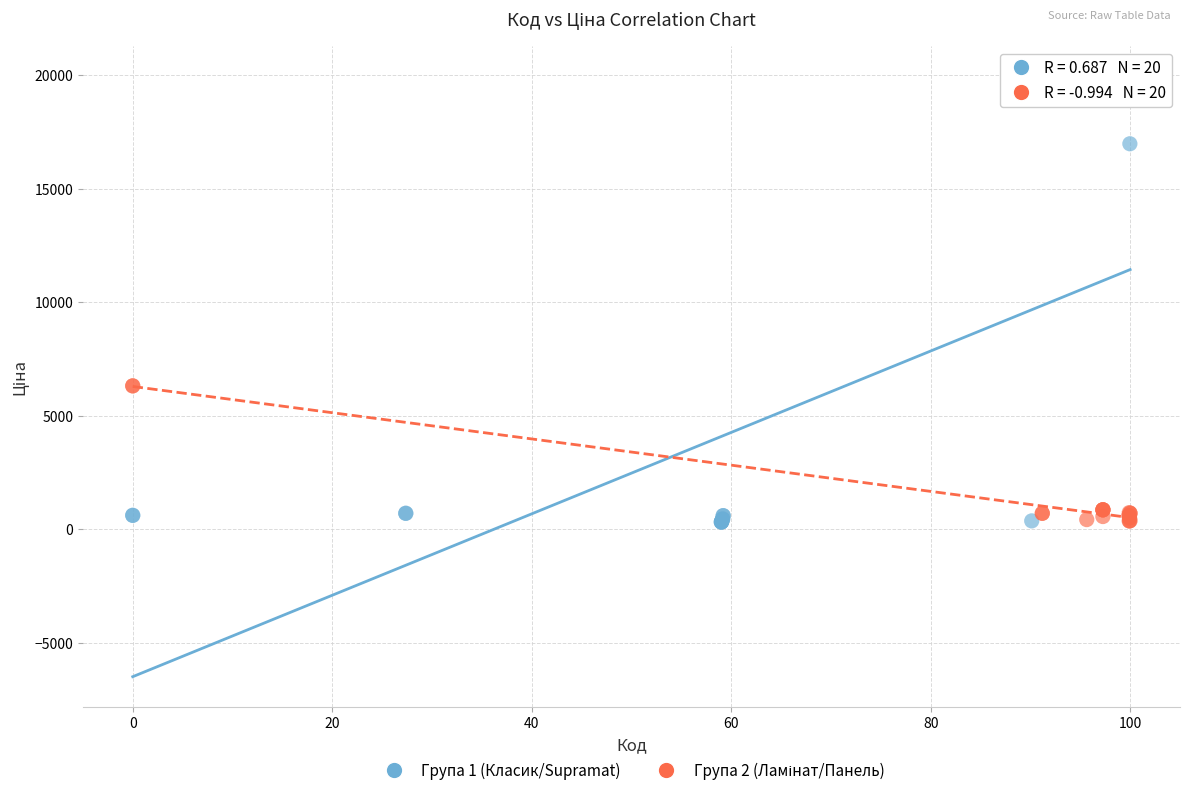

Which series has the widest spread of Y values?

Група 1 (Класик/Supramat)